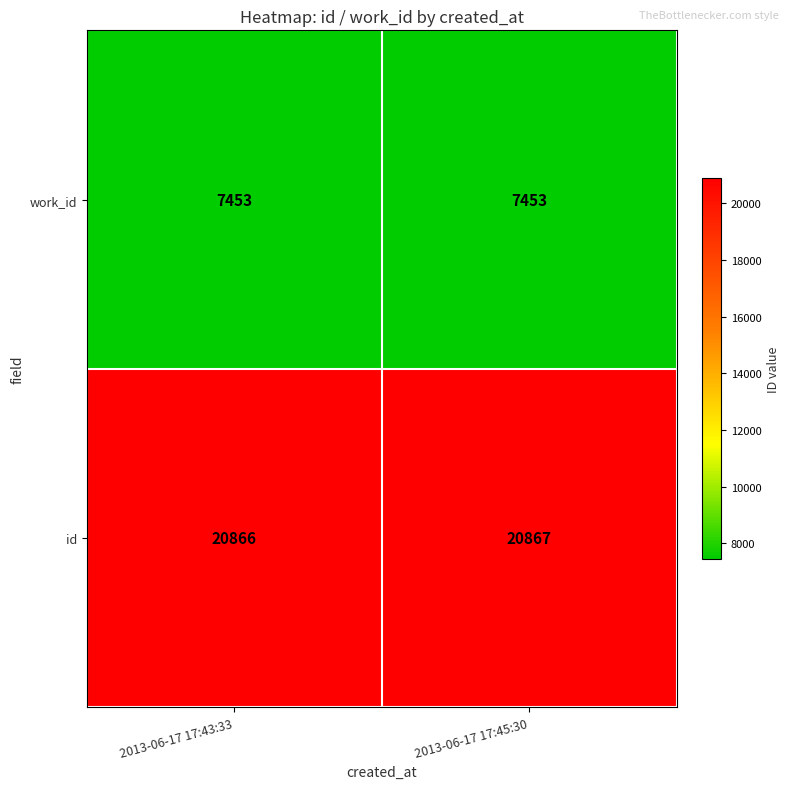

Which series changed the most between 2013-06-17 17:43:33 and 2013-06-17 17:45:30?

id